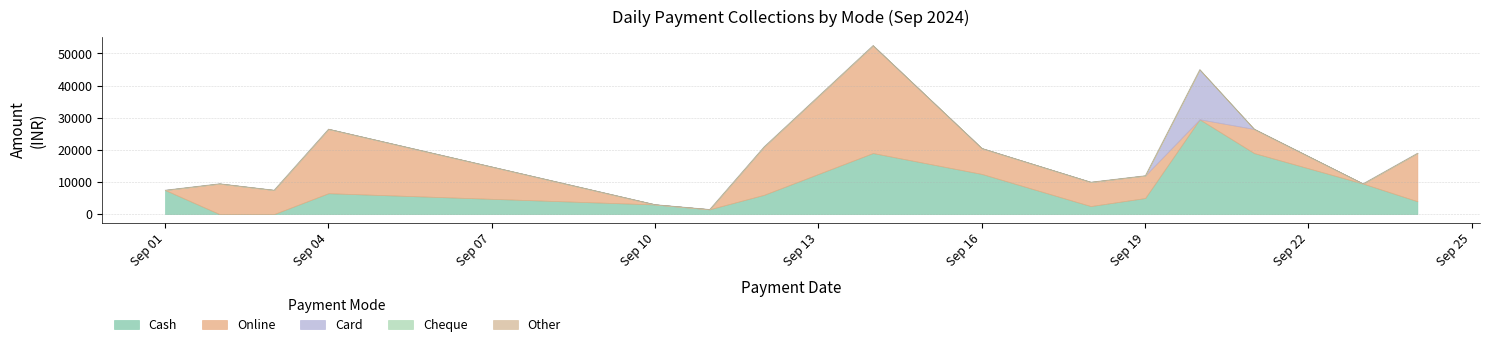

Between 03-09-2024 and 23-09-2024, which is larger?

23-09-2024